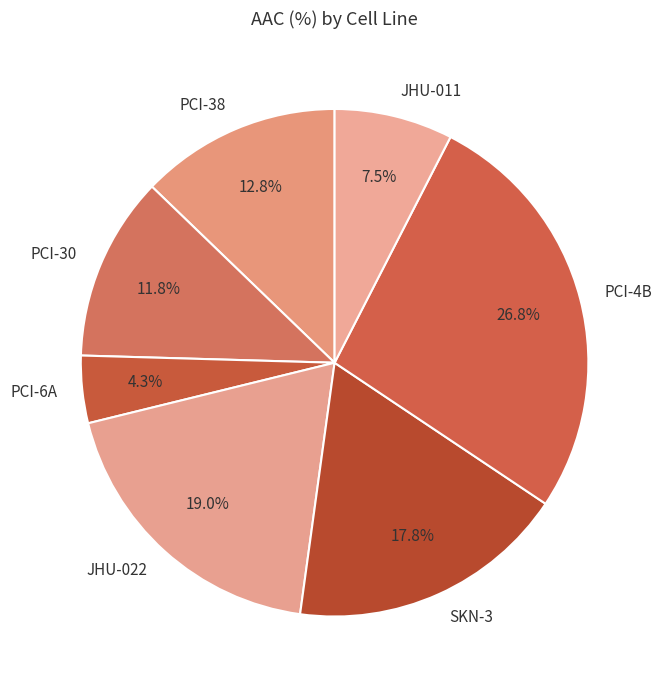

Does PCI-4B represent more than half of the total?

No